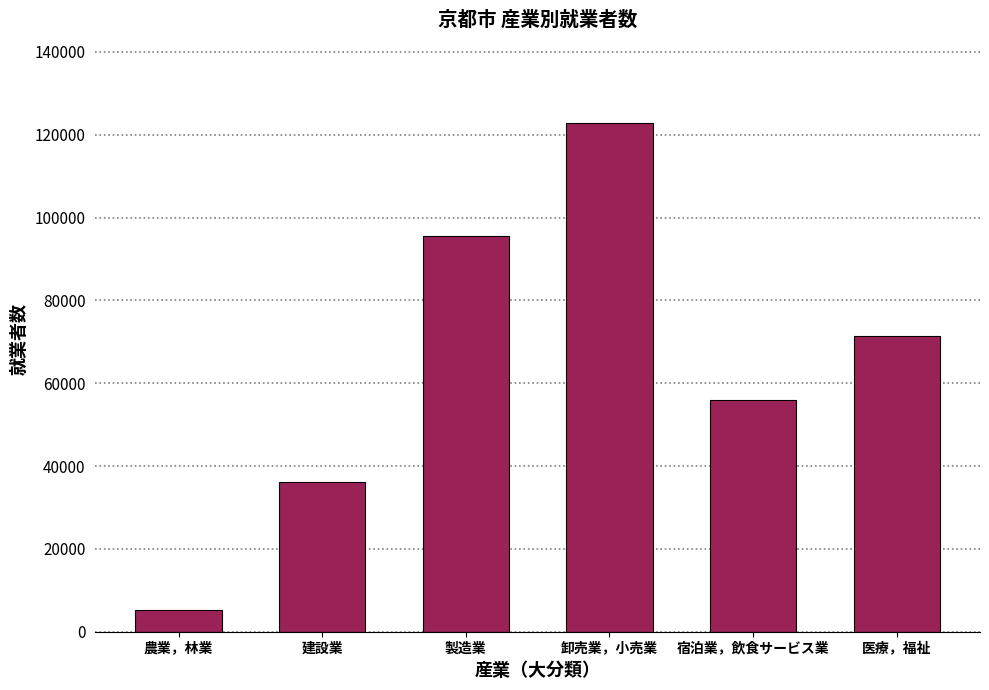

True or false: the data shows 73066 at 宿泊業，飲食サービス業.

False